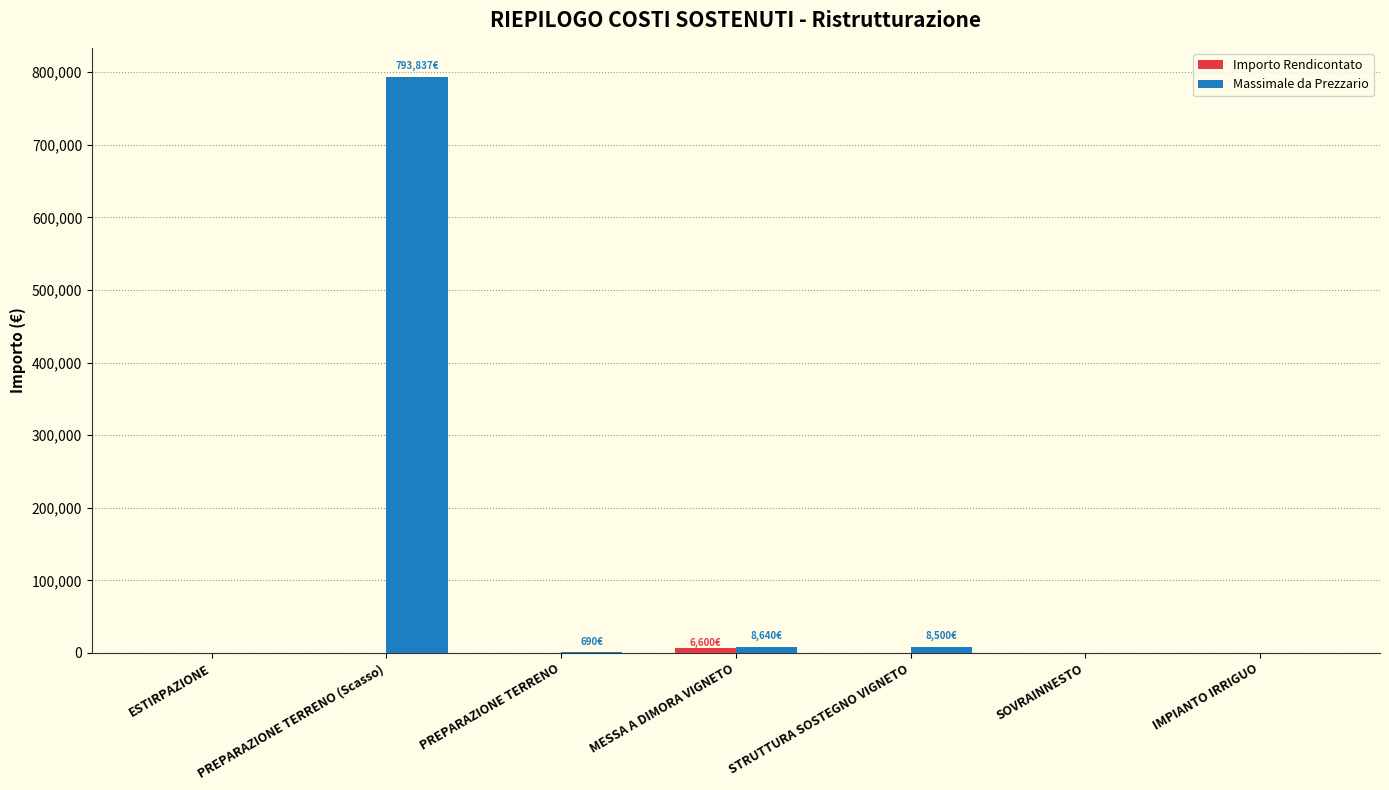

What is the sum of all Massimale da Prezzario values?

811667